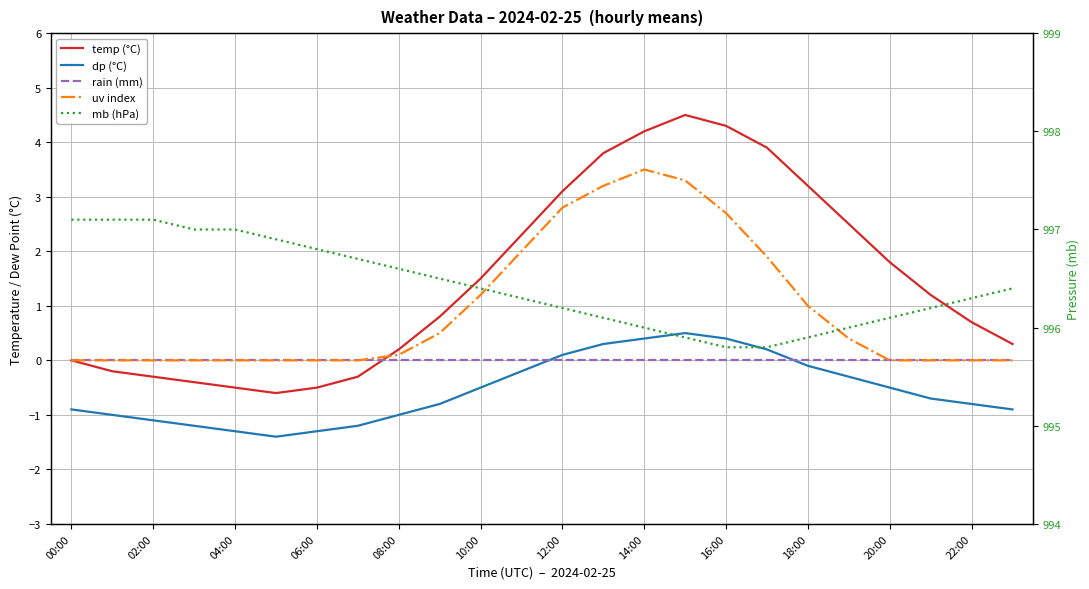

The uv index series shows -1.7 at 21. True or false?

False